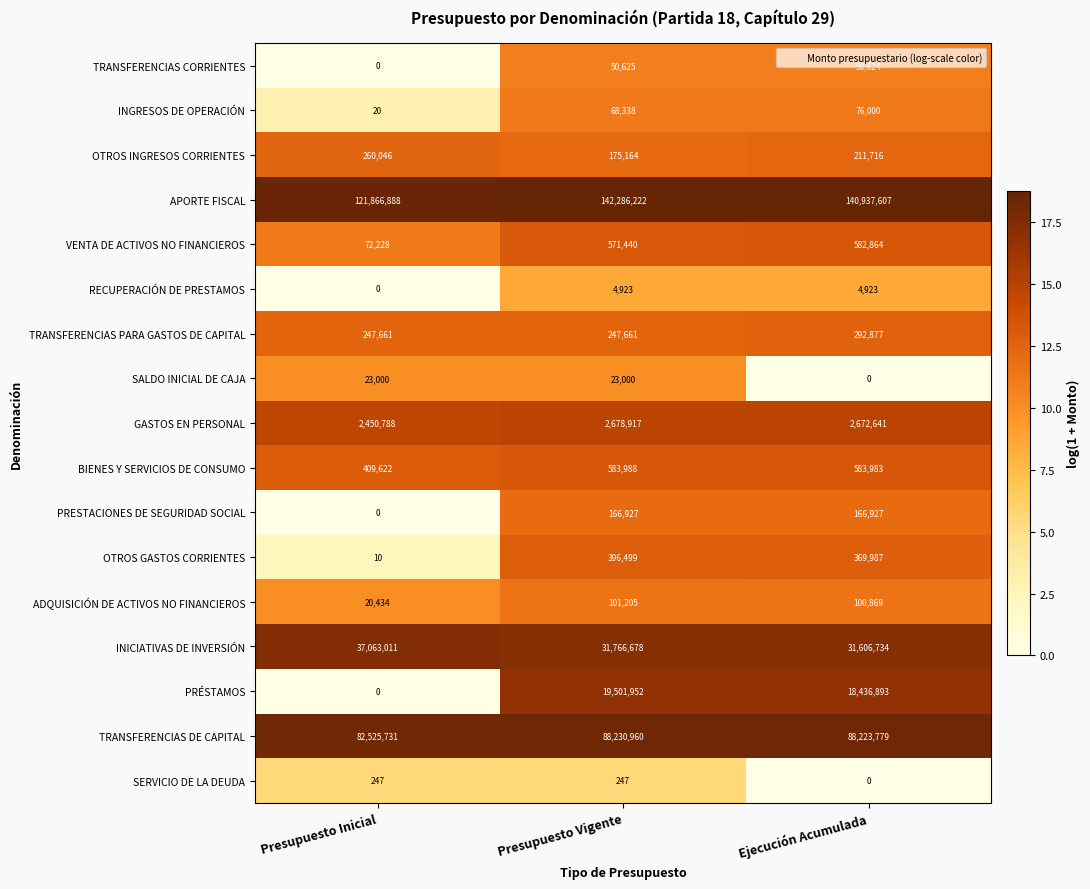

The value of PRÉSTAMOS at Presupuesto Inicial is 0. True or false?

True